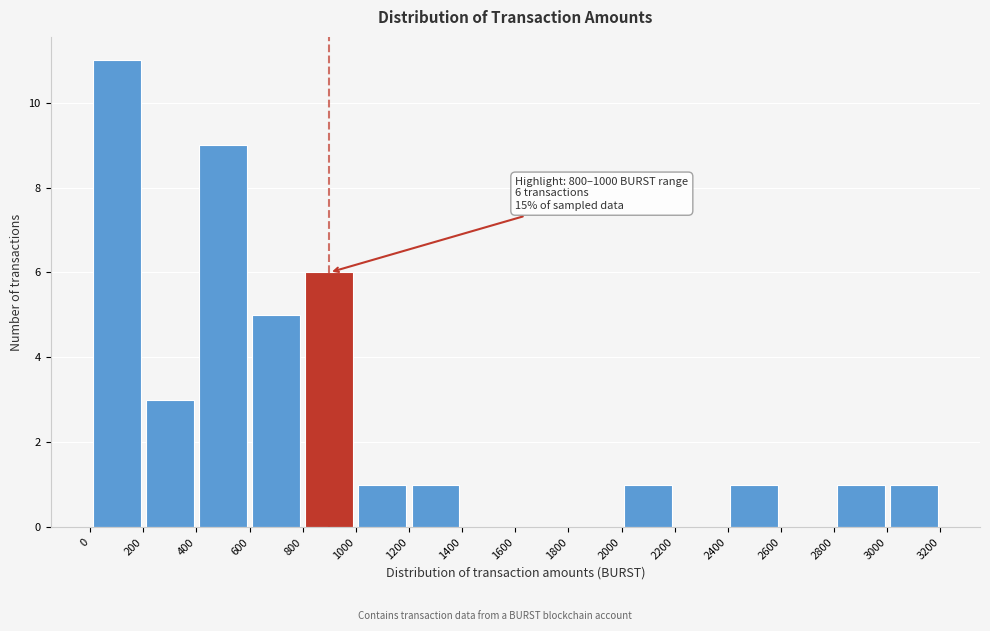

Over which range of the x-axis is the bar tallest?

0 to 200